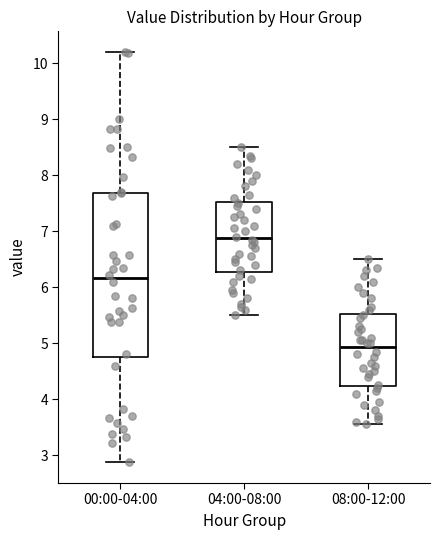

Reading left to right, read every box against the y-axis: the position of its median line, the range the box covers, and the ends of its whiskers. The values are not printed on the chart, so give them approximately, as read against the axis.

00:00-04:00: median 6.2, box 4.8 to 7.7, whiskers 2.9 to 10.2
04:00-08:00: median 6.9, box 6.3 to 7.5, whiskers 5.5 to 8.5
08:00-12:00: median 4.9, box 4.2 to 5.5, whiskers 3.6 to 6.5